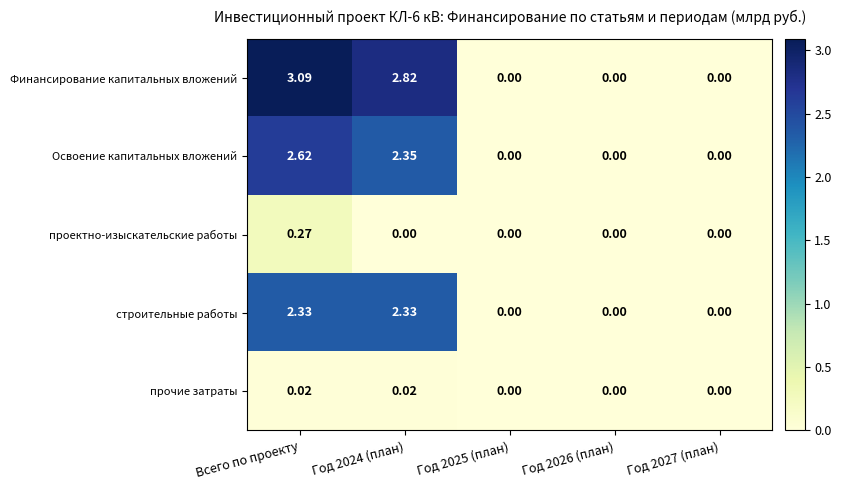

At which label does Освоение капитальных вложений reach its peak?

Всего по проекту